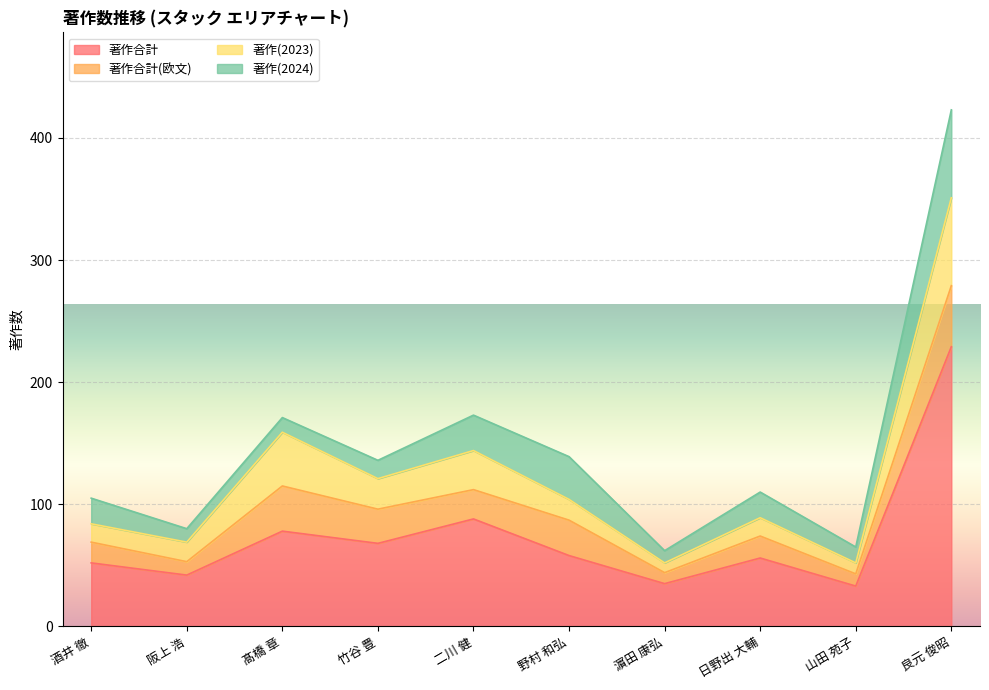

In 著作(2024), how many points are higher than both neighbors (excluding endpoints)?

2